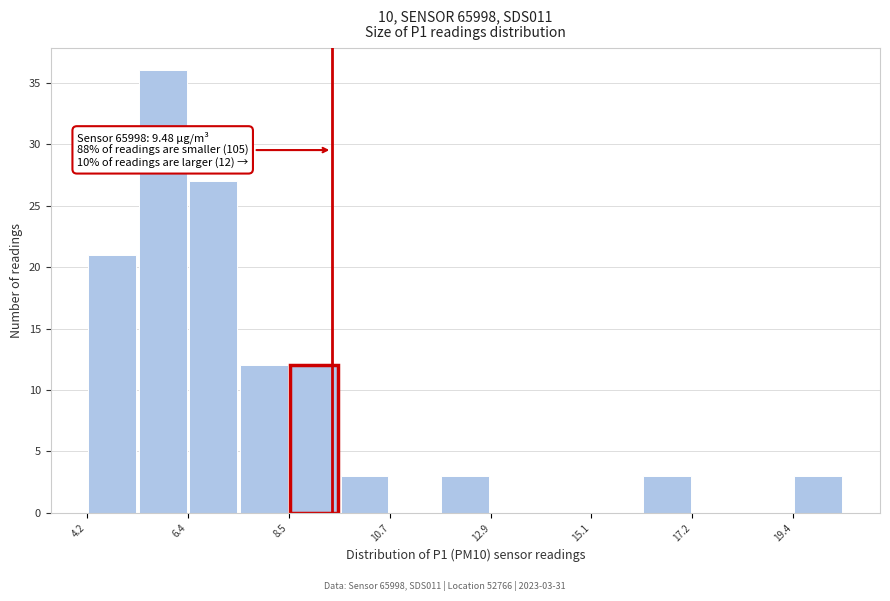

Read against the x-axis, roughly where is the centre of the tallest bar?

6.0